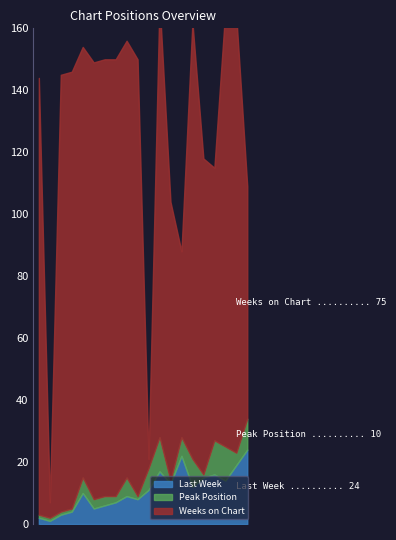

How many lines are shown in the chart?

3